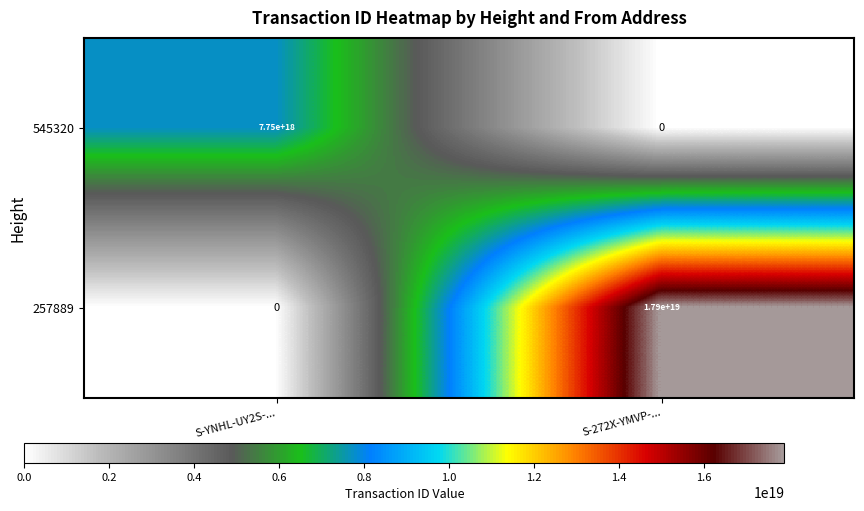

Which series has the largest total across all categories?

257889